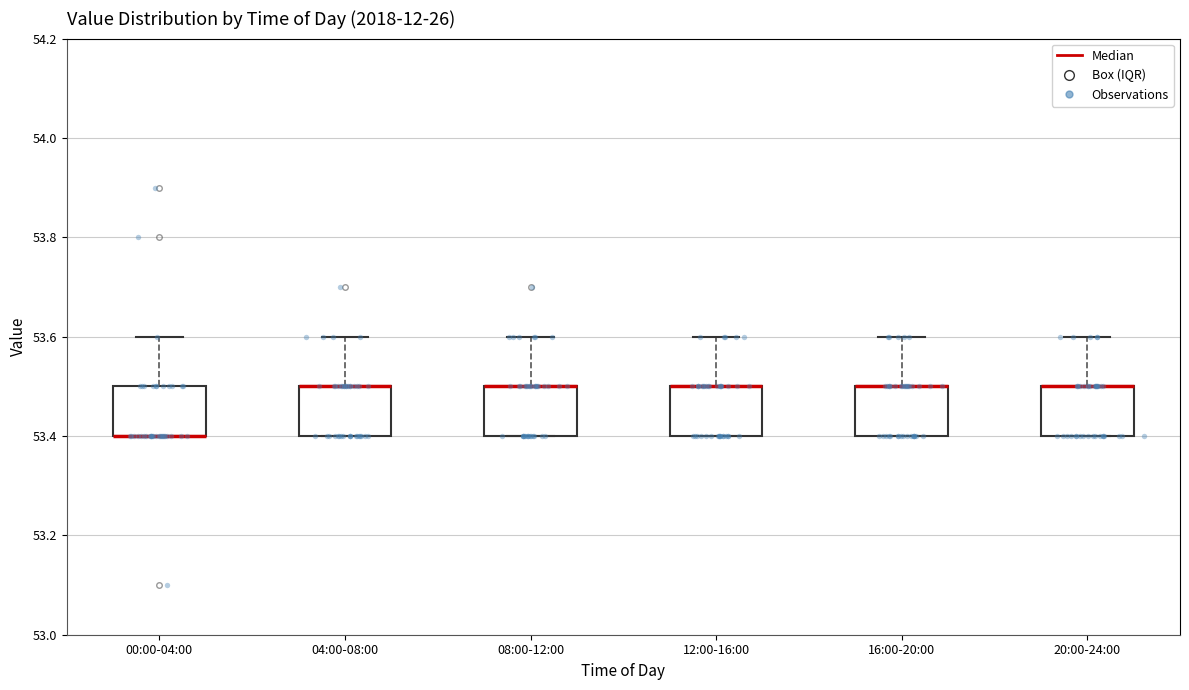

Reading left to right, read every box against the y-axis: the position of its median line, the range the box covers, and the ends of its whiskers. The values are not printed on the chart, so give them approximately, as read against the axis.

00:00-04:00: median 53.4 (drawn on the box's lower edge), box 53.4 to 53.5, whiskers 53.4 to 53.6
04:00-08:00: median 53.5 (drawn on the box's upper edge), box 53.4 to 53.5, whiskers 53.4 to 53.6
08:00-12:00: median 53.5 (drawn on the box's upper edge), box 53.4 to 53.5, whiskers 53.4 to 53.6
12:00-16:00: median 53.5 (drawn on the box's upper edge), box 53.4 to 53.5, whiskers 53.4 to 53.6
16:00-20:00: median 53.5 (drawn on the box's upper edge), box 53.4 to 53.5, whiskers 53.4 to 53.6
20:00-24:00: median 53.5 (drawn on the box's upper edge), box 53.4 to 53.5, whiskers 53.4 to 53.6